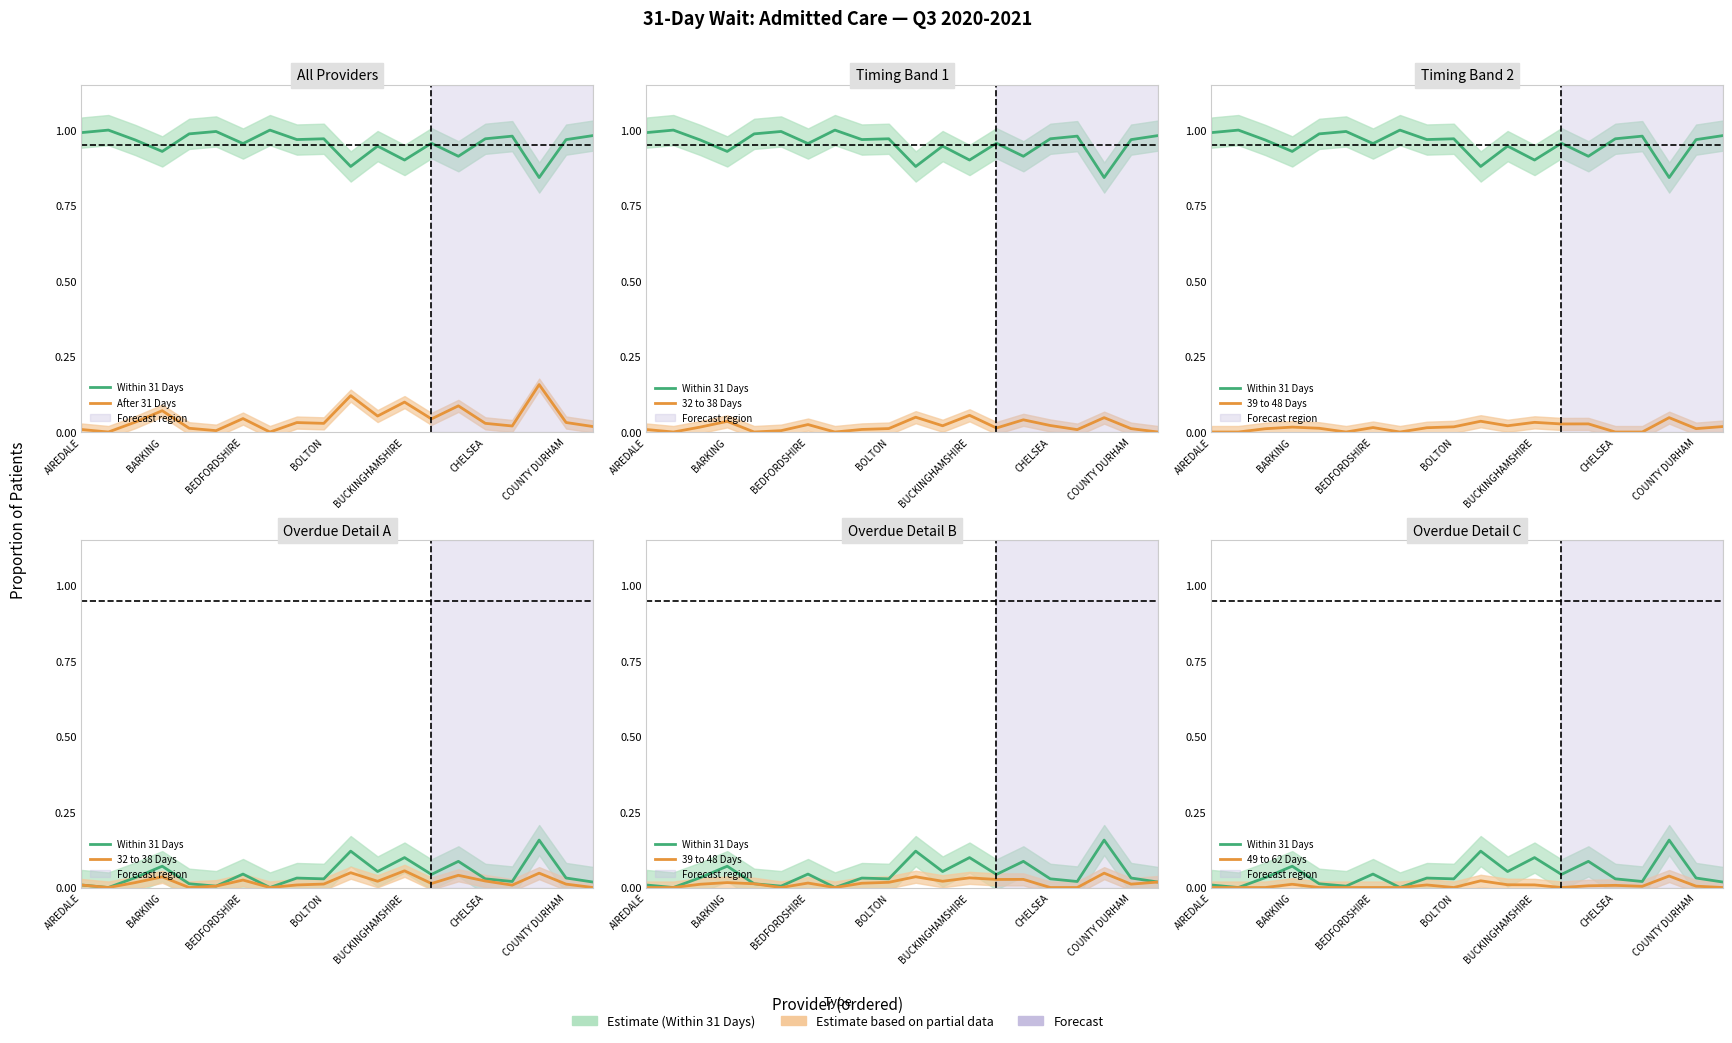

Which category has the lowest value across all series?

BARKING